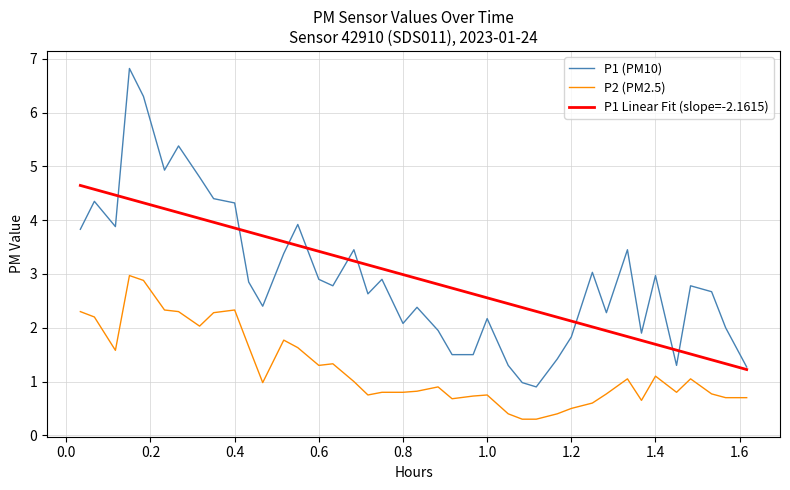

Which series has the widest spread of values?

P1 (PM10)